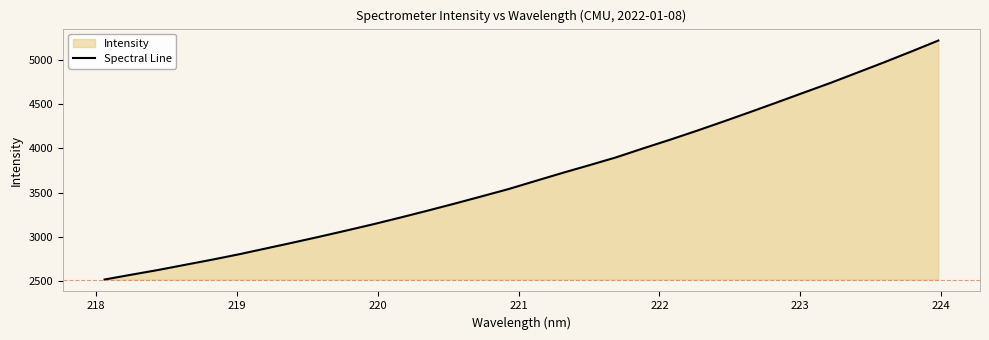

True or false: there are more than 0 points higher than both neighbors.

False